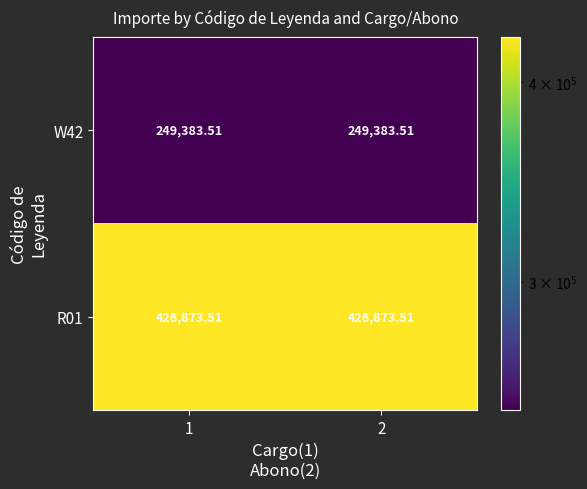

Is the value of R01 at 1 greater than the value of W42 at 2?

Yes